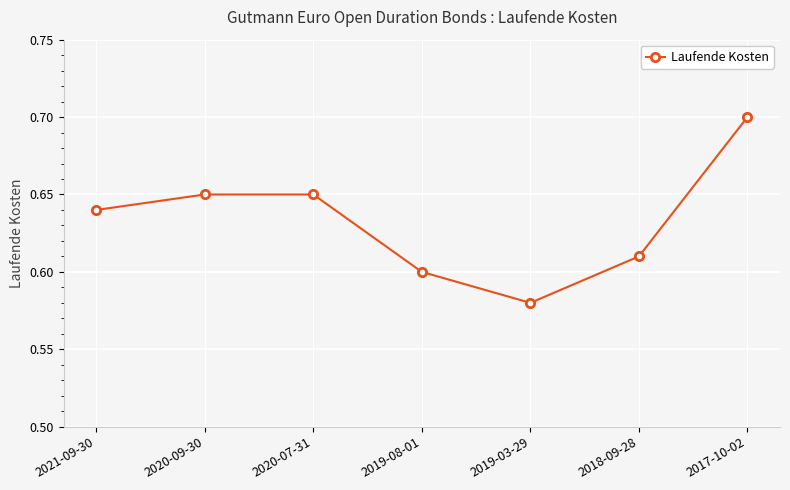

What position from the left is 2017-10-02?

7